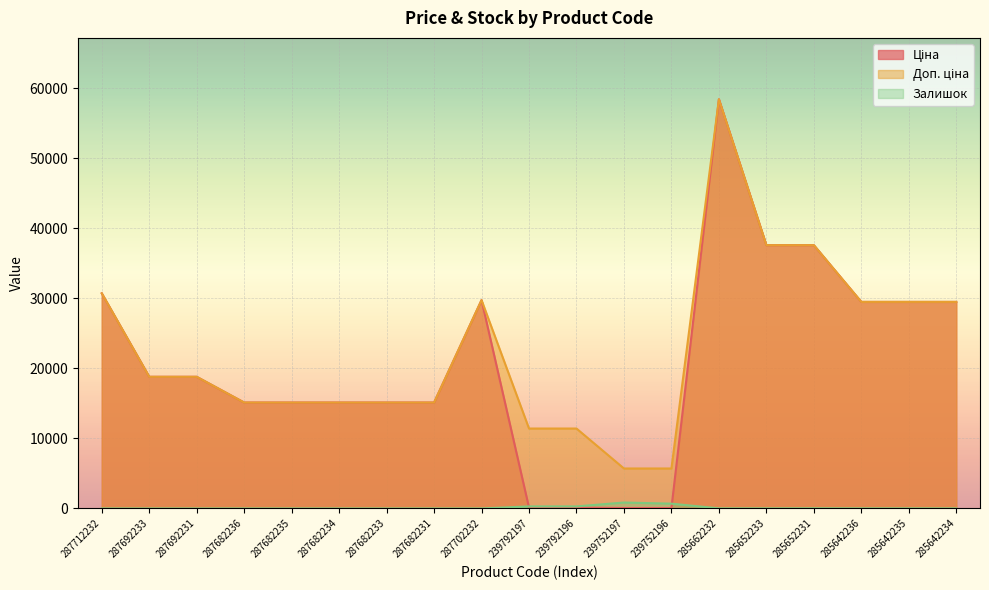

Which has a higher value, 287682233 or 287702232?

287702232